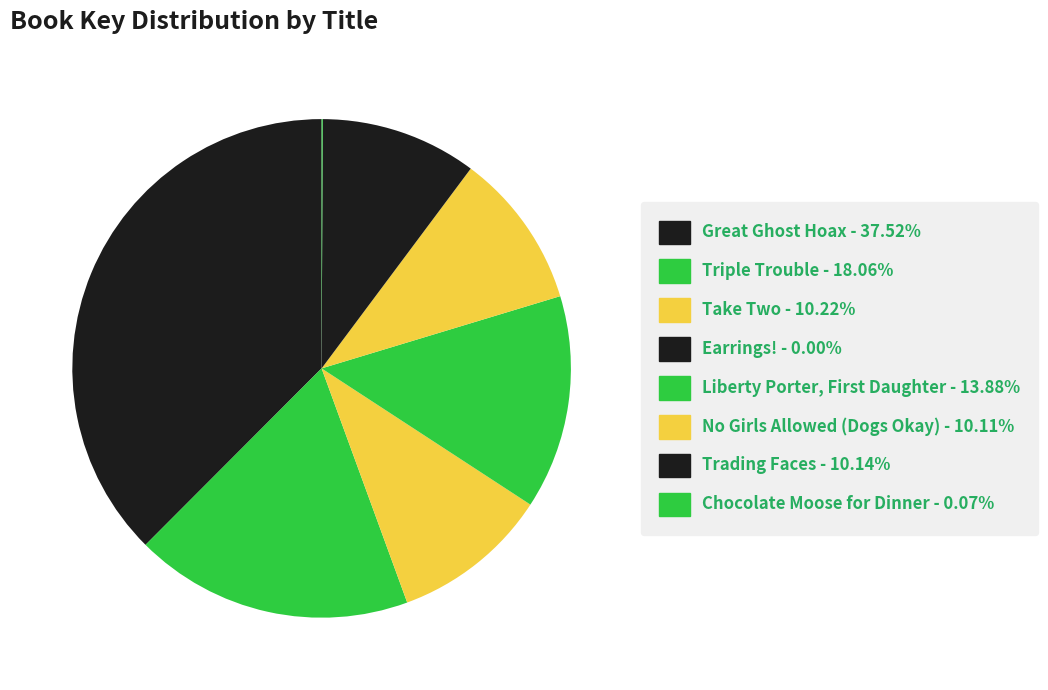

To the nearest percent, what is the combined percentage of Trading Faces and No Girls Allowed (Dogs Okay)?

20%